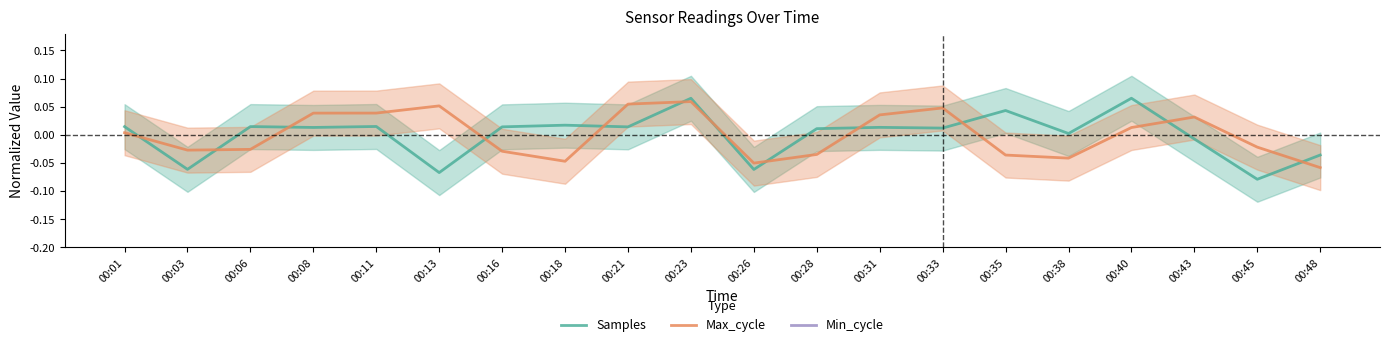

The Max_cycle series shows 0.1 at 00:13. True or false?

True